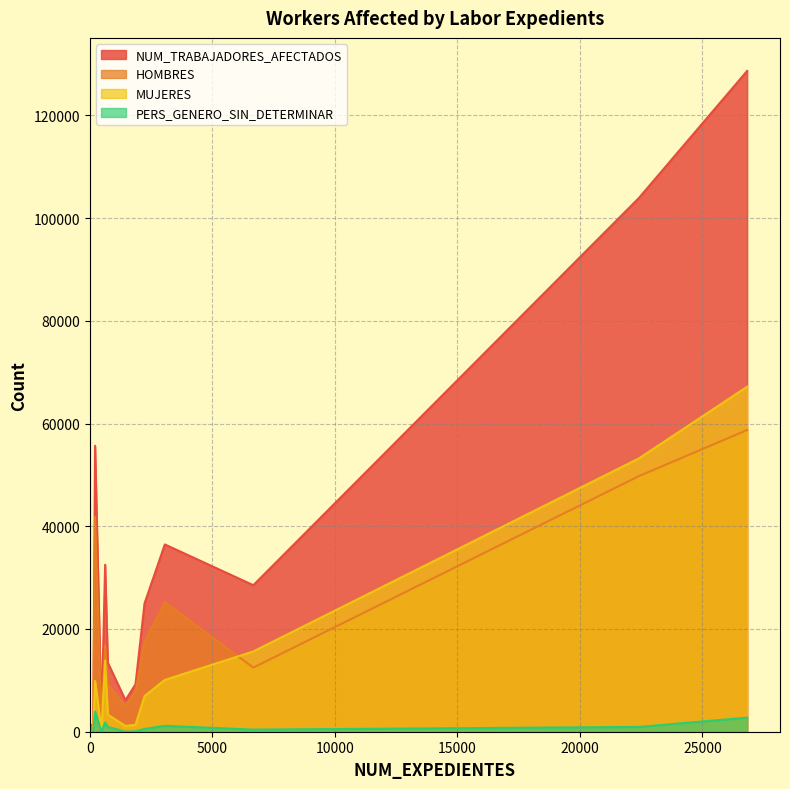

What is the maximum value for PERS_GENERO_SIN_DETERMINAR?

3942